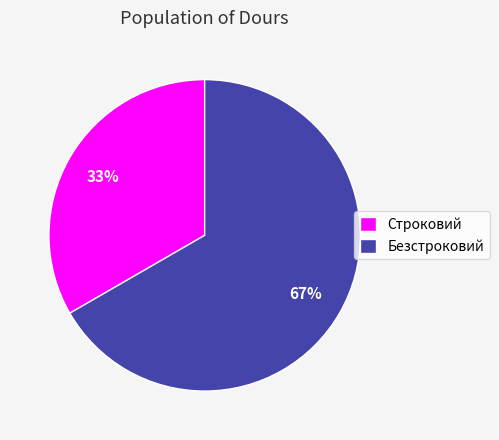

To the nearest percent, what is the combined percentage of Строковий and Безстроковий?

100%